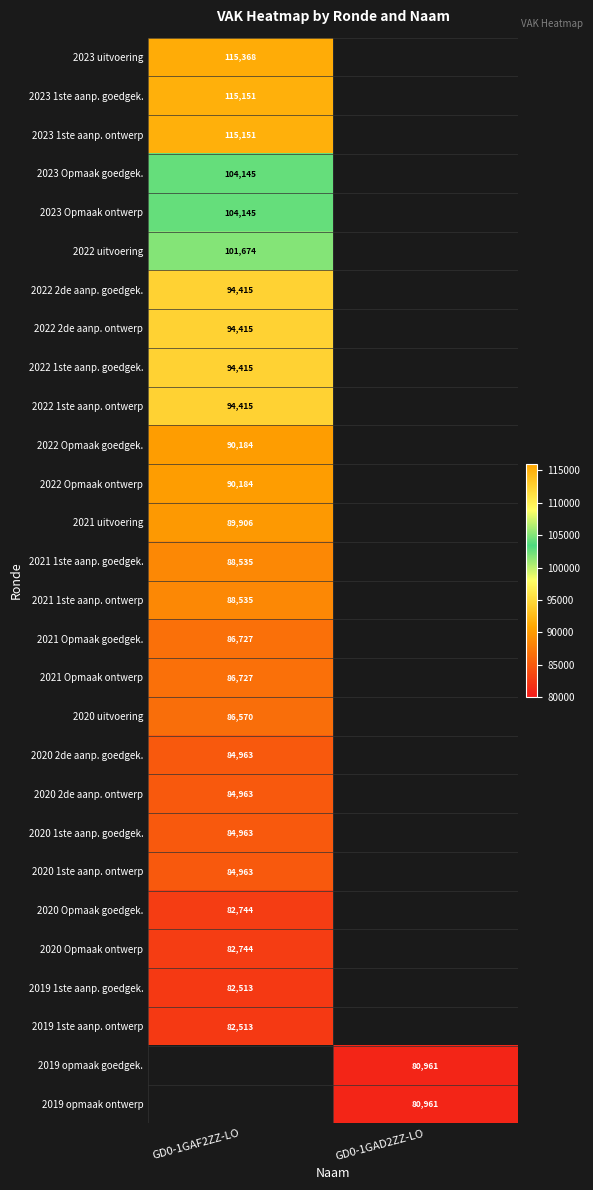

True or false: 2019 opmaak goedgek. has a value of 107413 at GD0-1GAD2ZZ-LO.

False